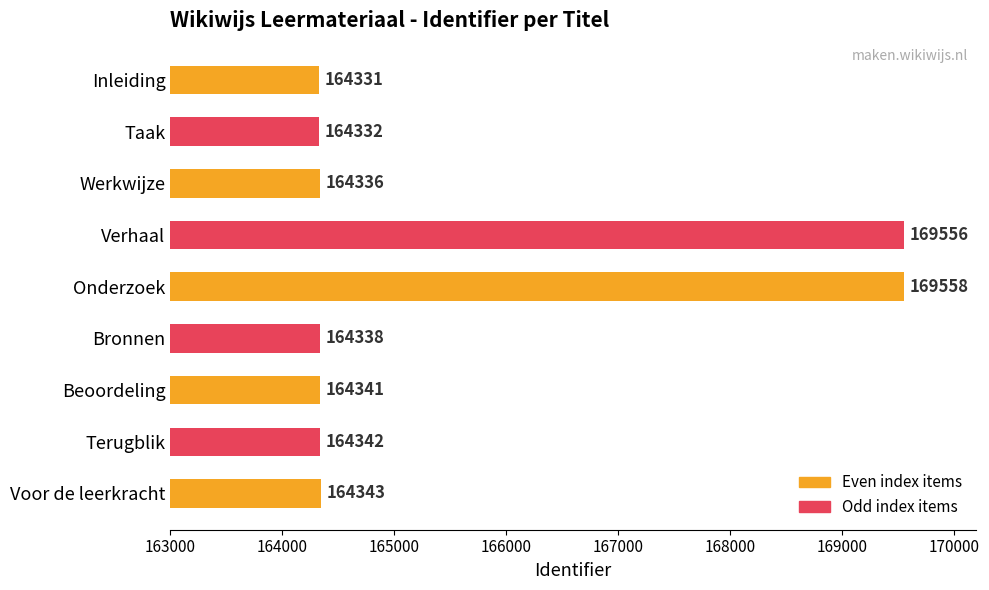

What is the difference between the values at Onderzoek and Bronnen?

5220